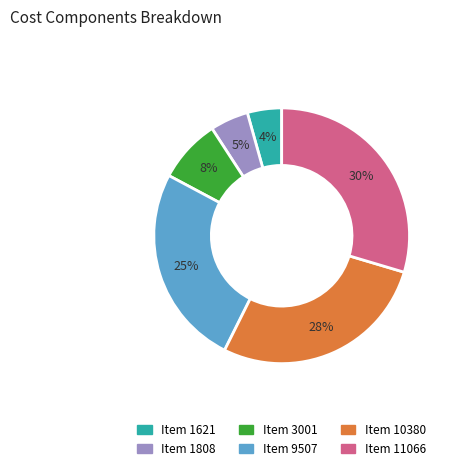

How many slices are in this pie chart?

6